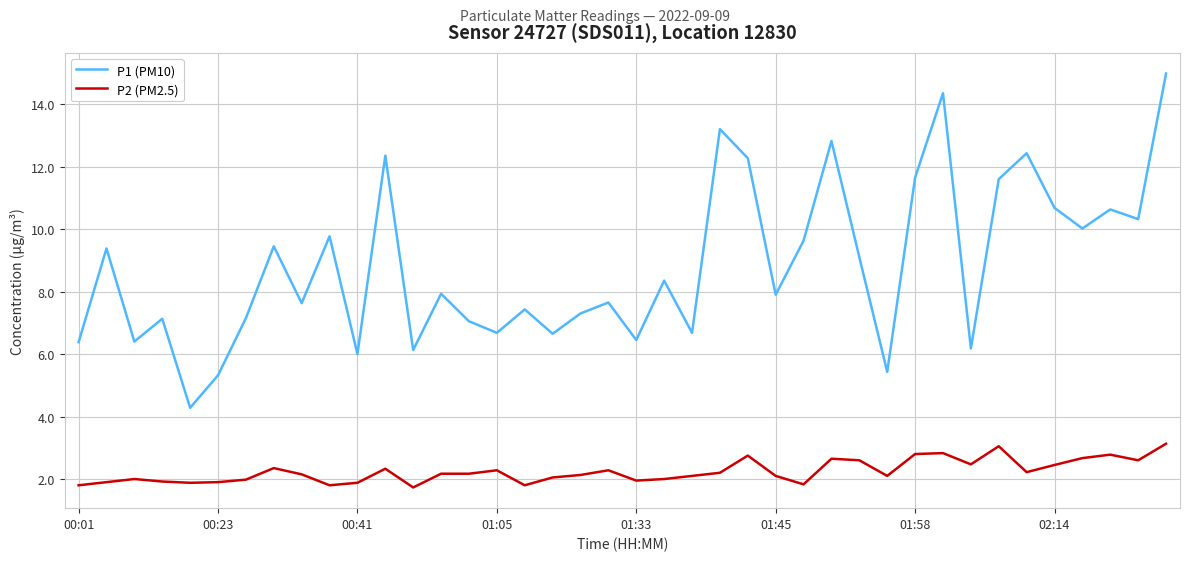

Which series has the largest range (max minus min)?

P1 (PM10)